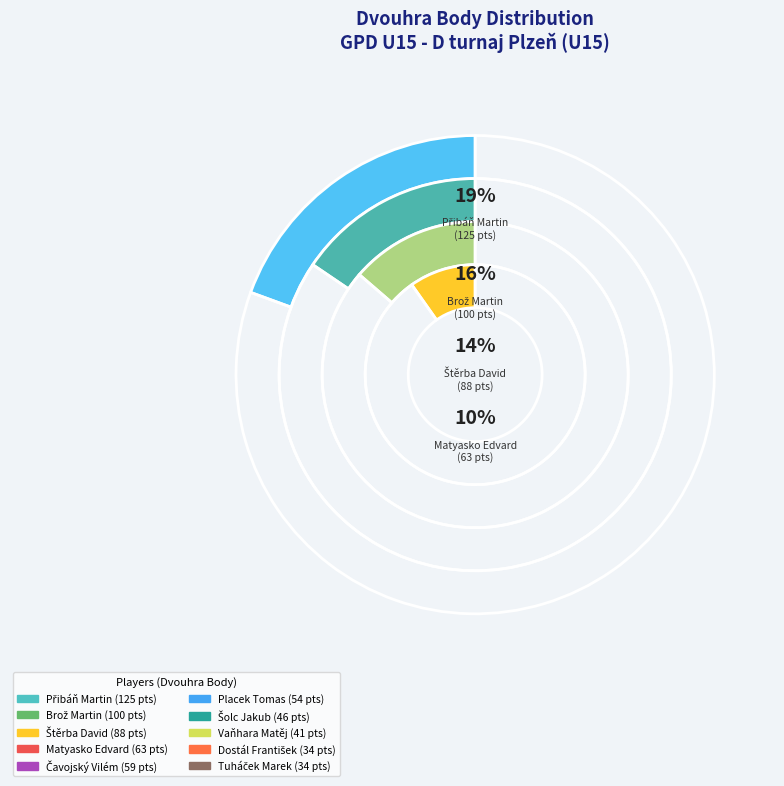

What portion of the pie excludes Přibáň Martin?

80.6%